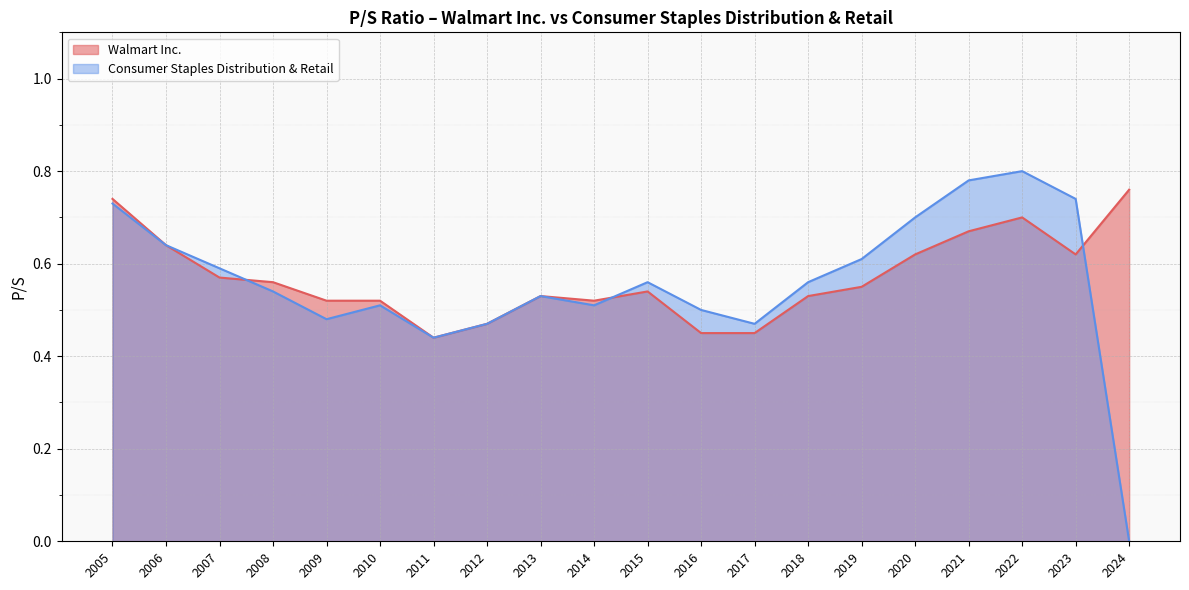

The Consumer Staples Distribution & Retail series shows 0.9 at 2008. True or false?

False